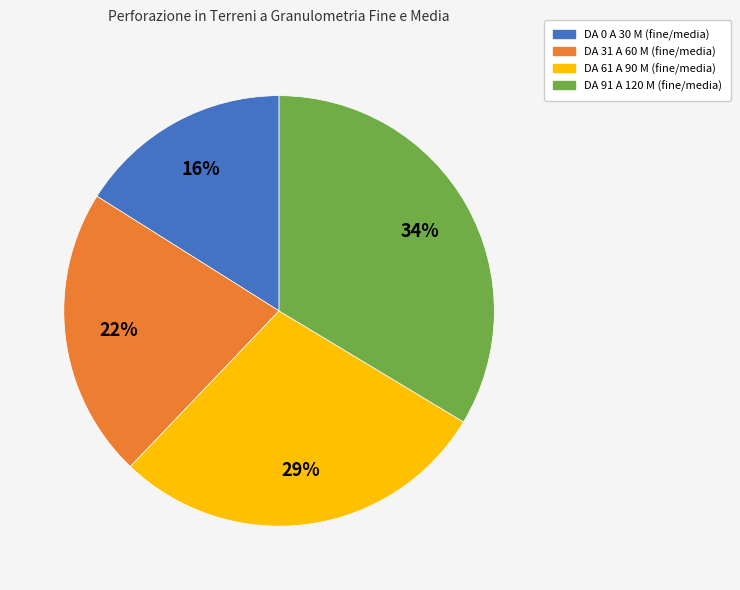

Which slice is the smallest?

DA 0 A 30 M (fine/media)